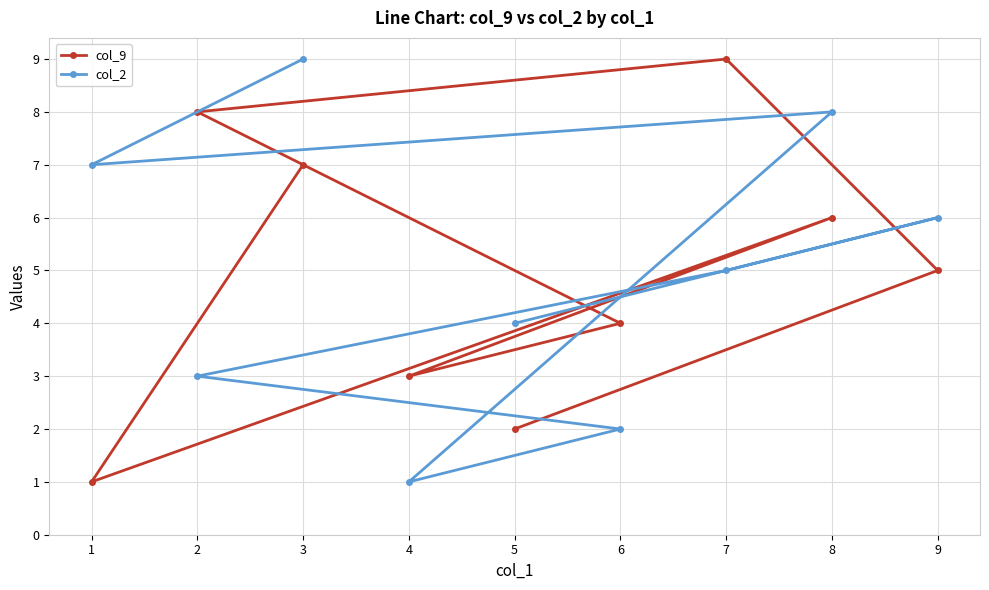

What is the highest value of the col_2 series?

9